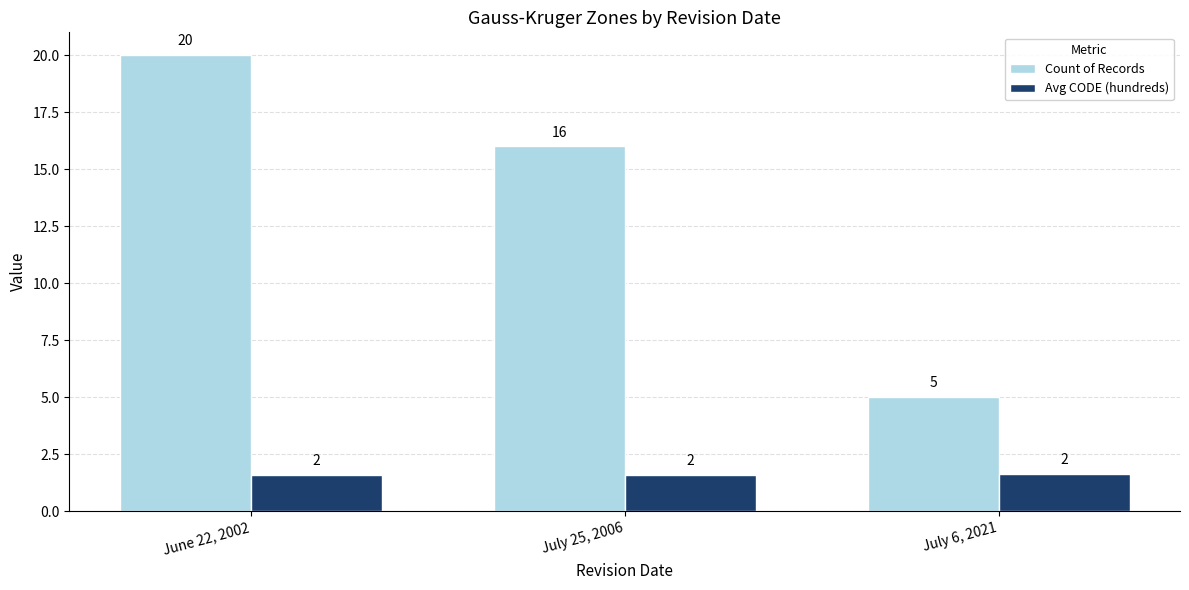

What is the sum of all Count of Records values?

41.0